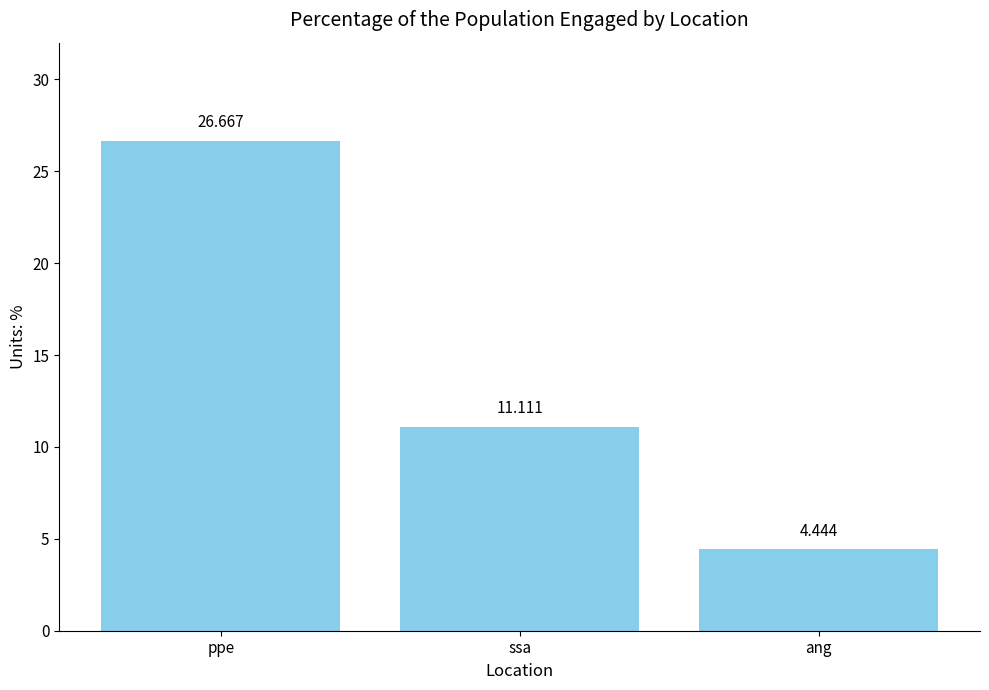

What is the change in value from ppe to ang?

-22.2